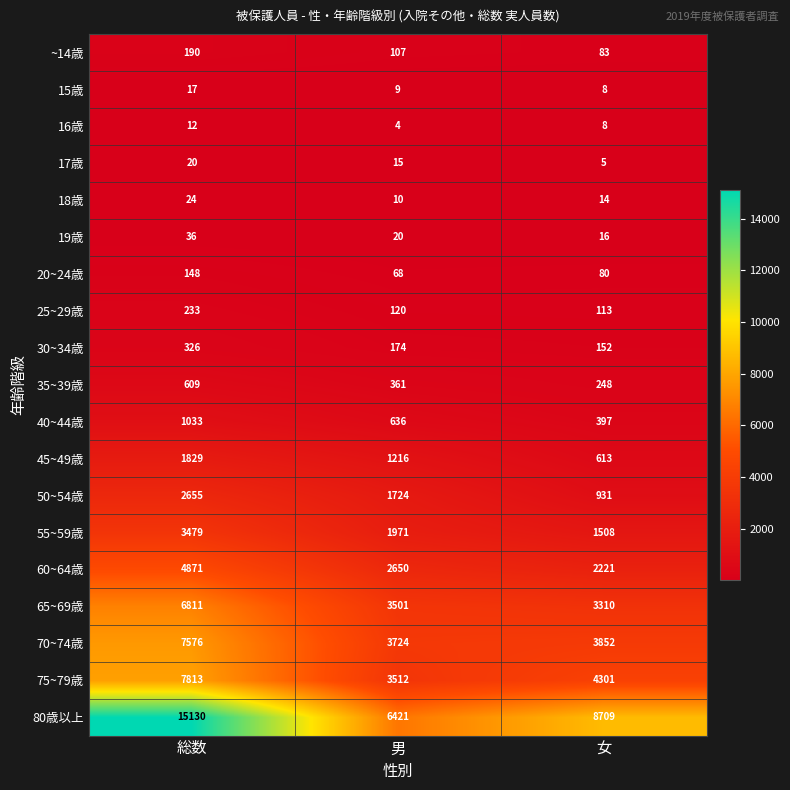

What is the minimum value for ~14歳?

83